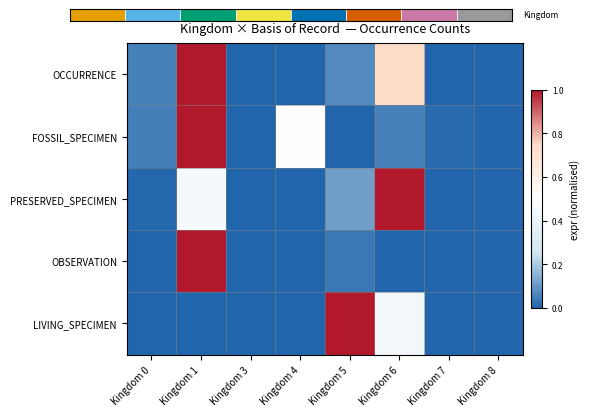

At which label is OCCURRENCE closest to 0?

Kingdom 3